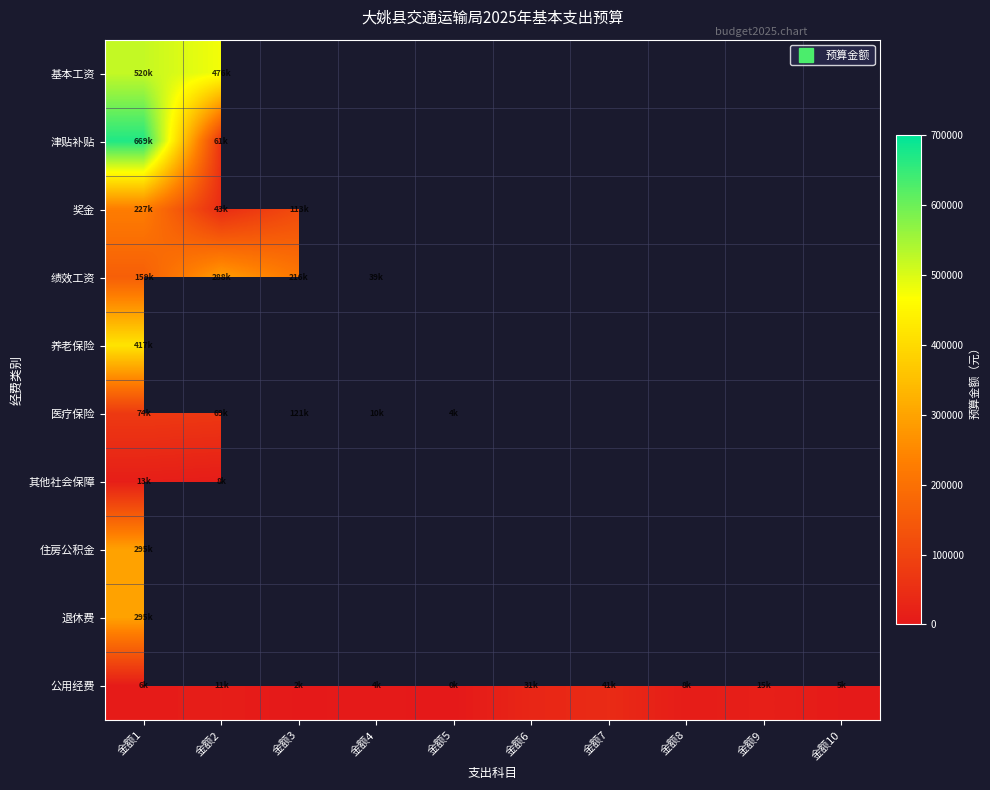

The 绩效工资 series shows 288096.0 at 金额2. True or false?

True